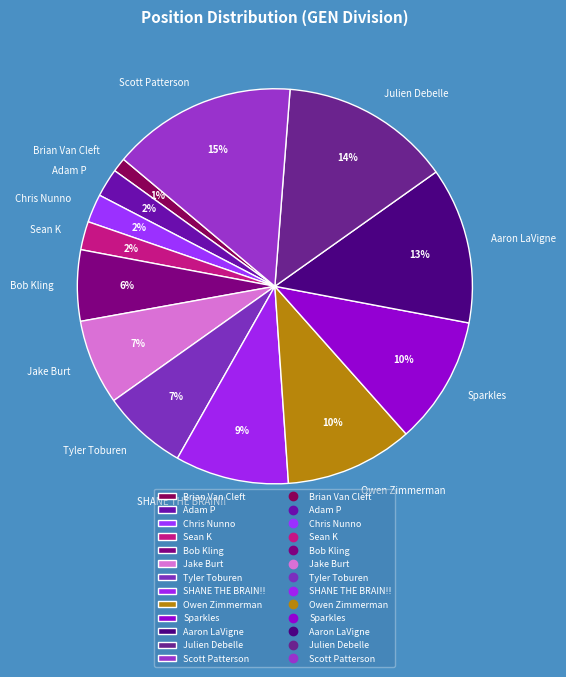

Which has a higher value, Sparkles or Tyler Toburen?

Sparkles